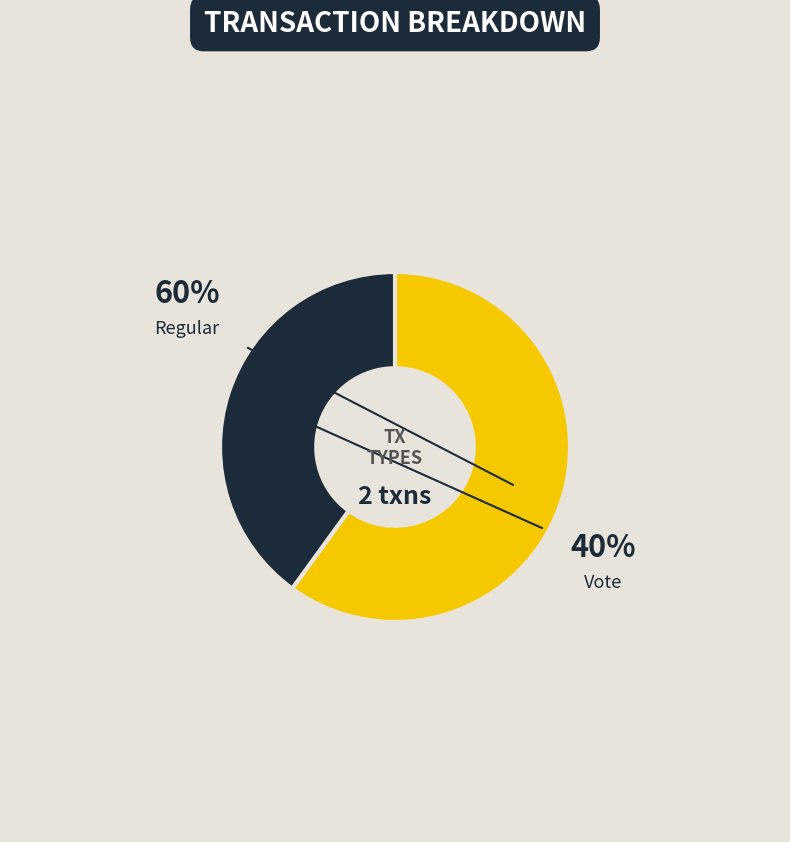

Which slice is the smallest?

Vote (io_index=2)